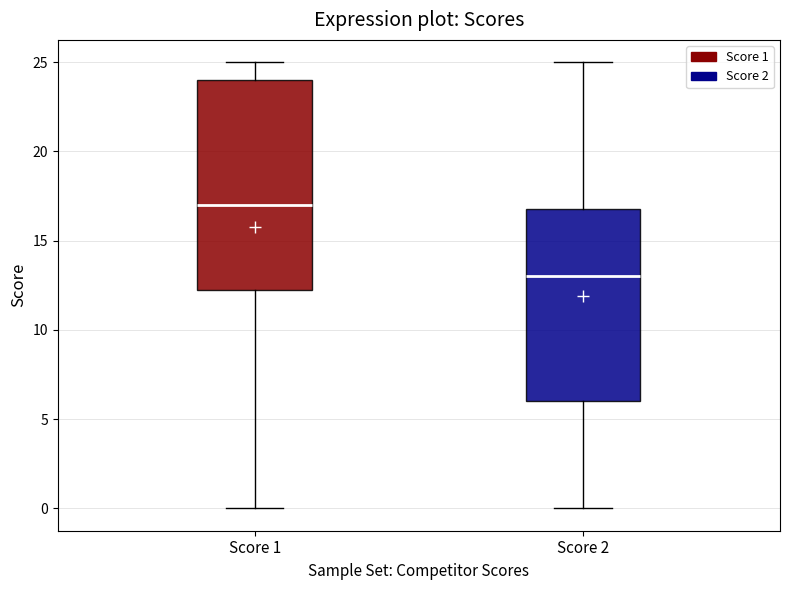

Which box has the lowest median line?

Score 2